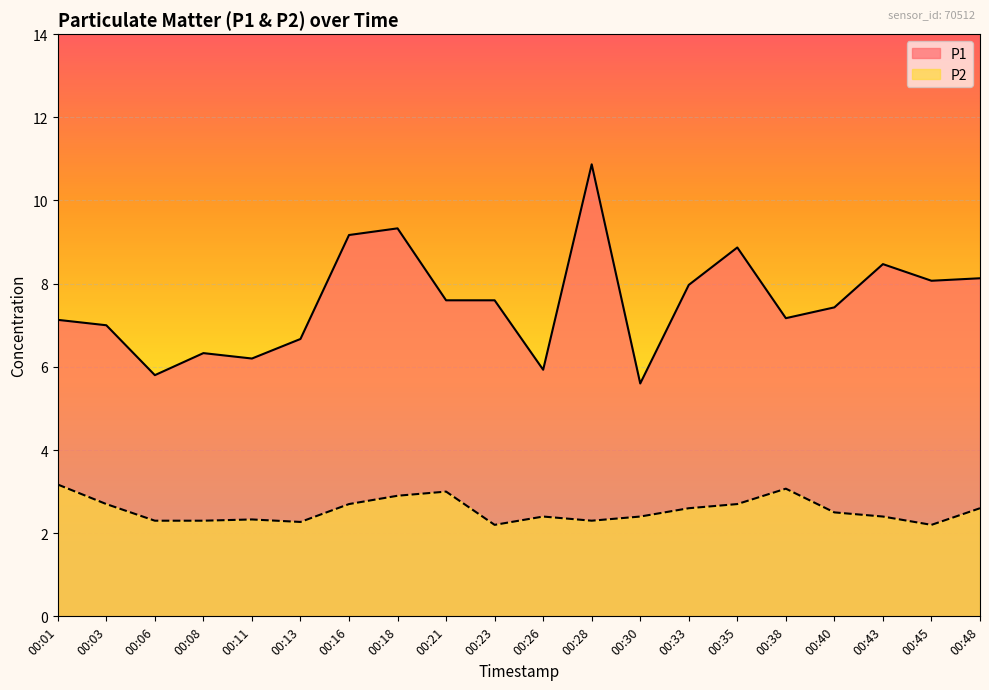

Between 00:03 and 00:26, which is larger?

00:03